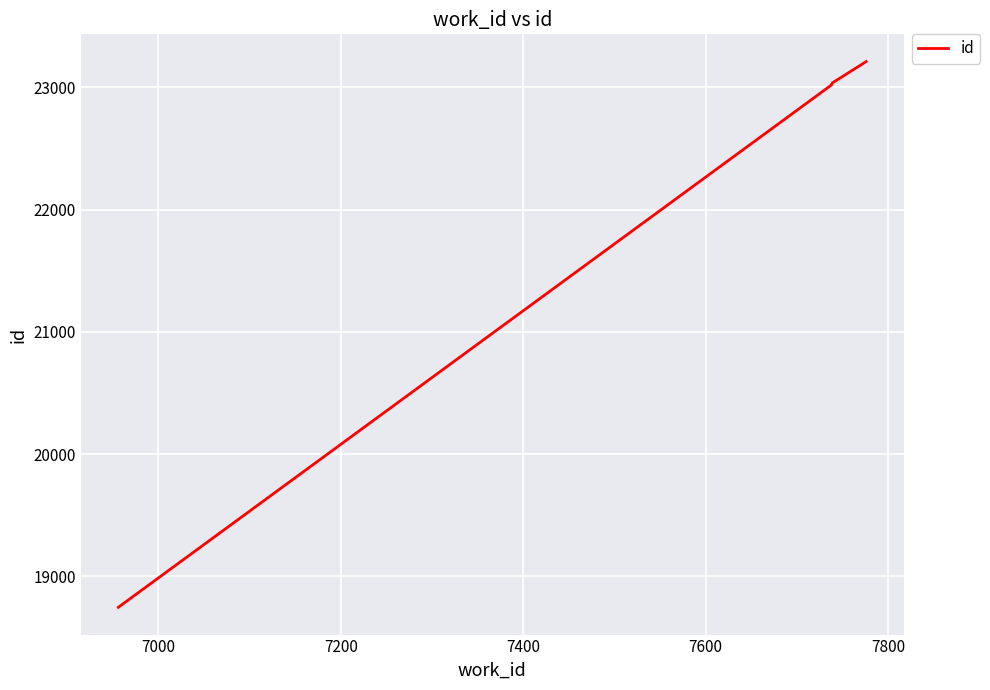

Count the number of values greater than 23021.

2